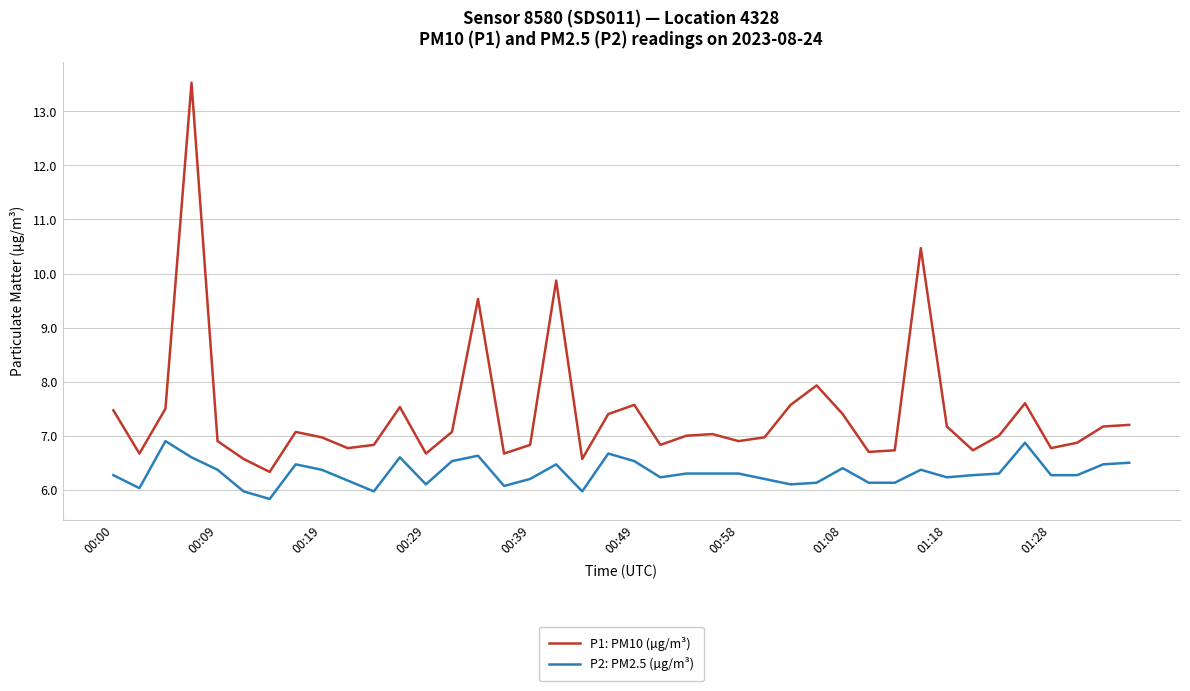

Which series has the largest total across all categories?

P1: PM10 (µg/m³)